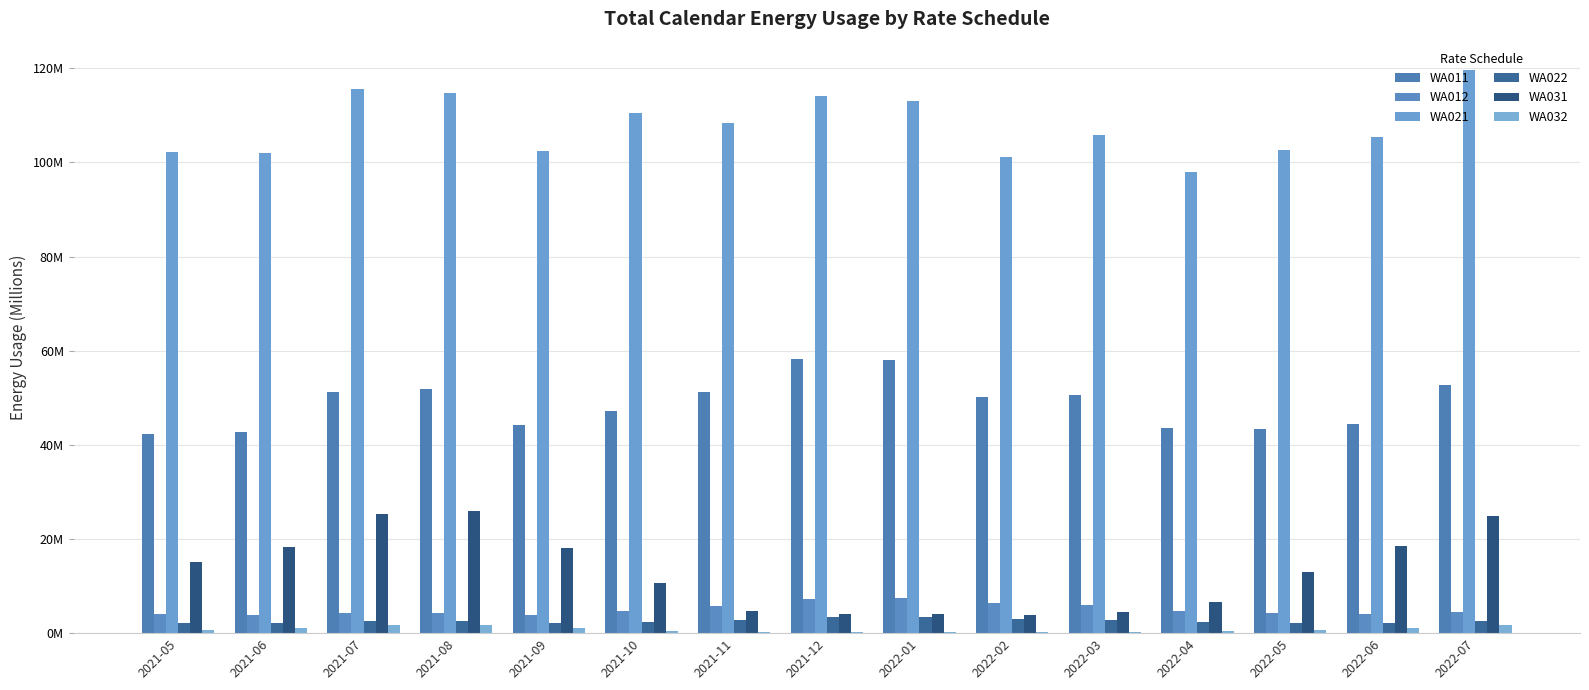

Does the chart contain stacked bars?

No